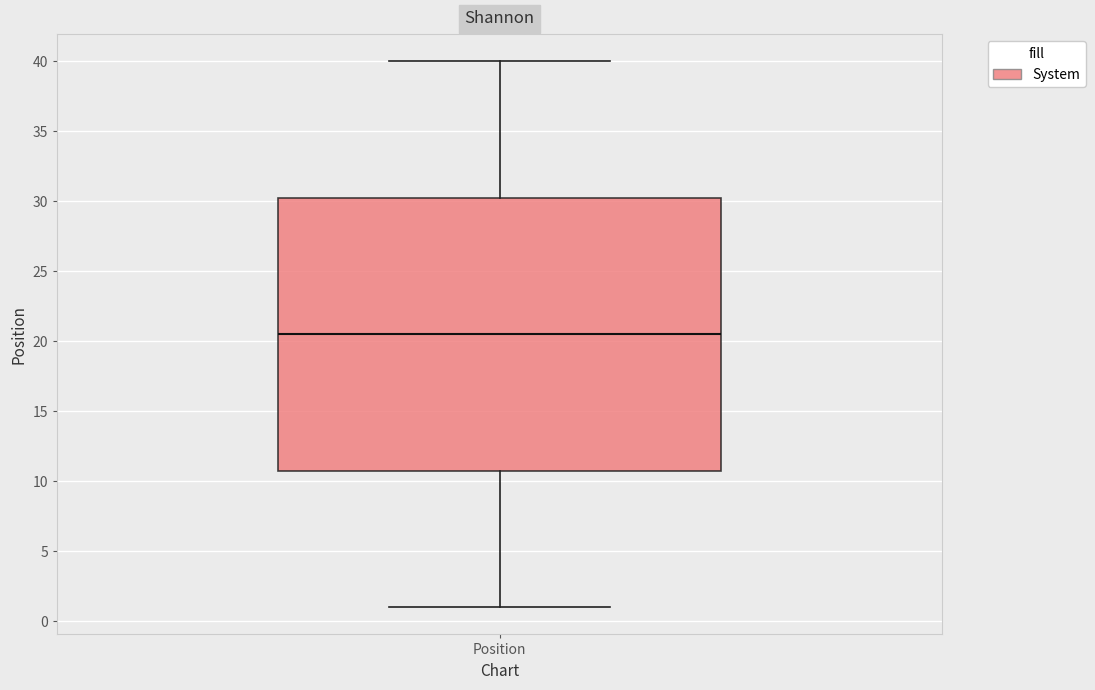

Where does the median line of the box for Position sit on the y-axis? The values are not printed on the chart, so give them approximately, as read against the axis.

20.5